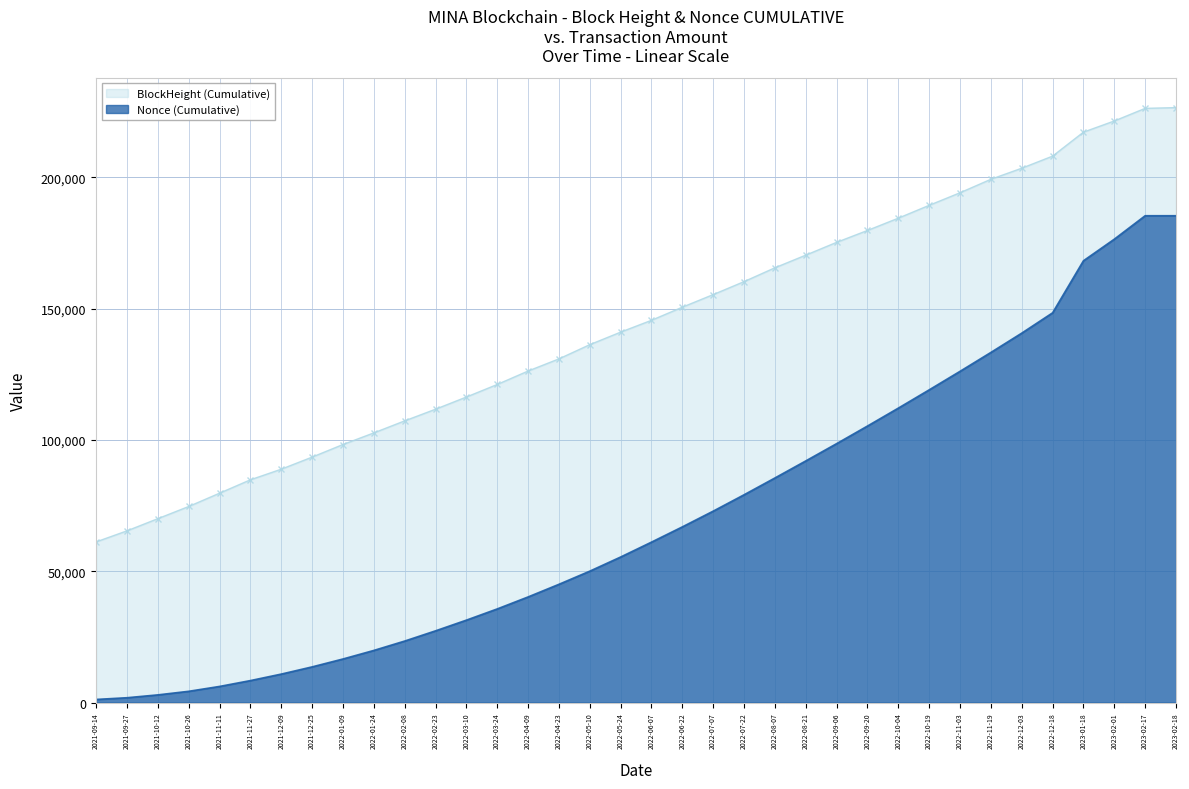

True or false: BlockHeight and Nonce cross at least once.

False